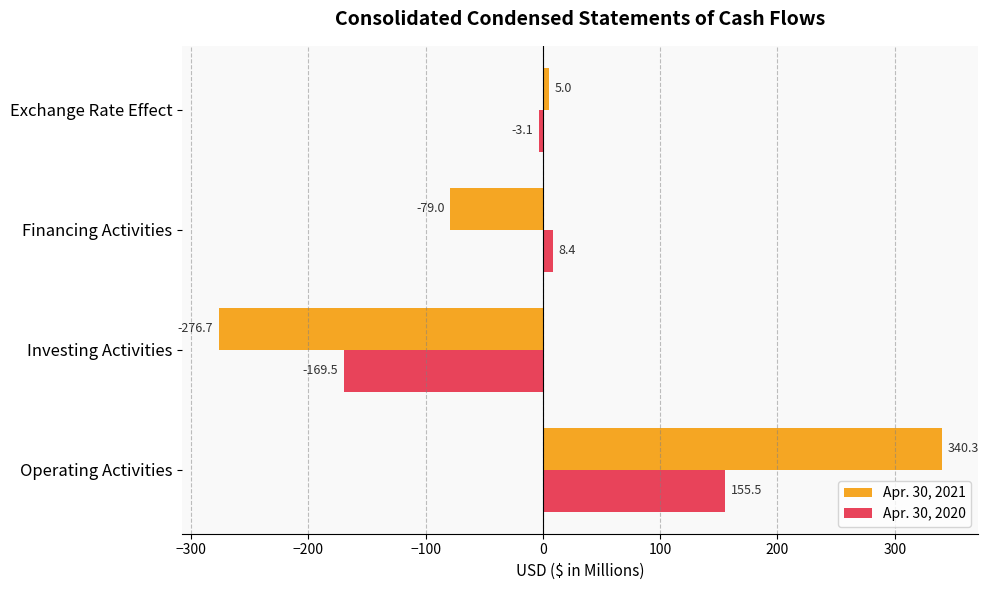

What is the maximum value for Apr. 30, 2020?

155.5